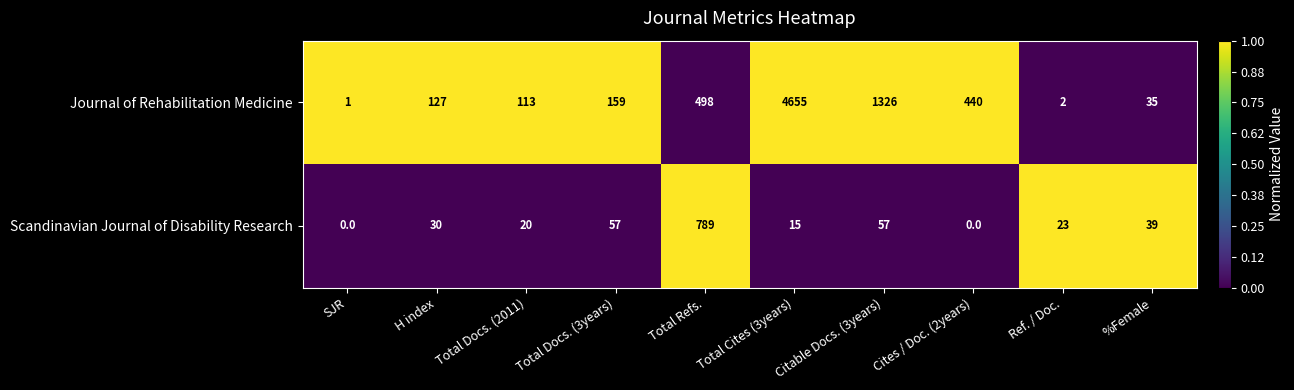

How many data points does each series have?

10